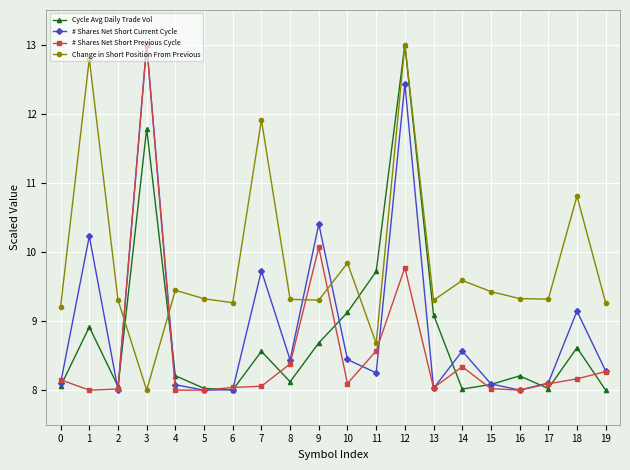

What are all the series names shown in the legend?

Cycle Avg Daily Trade Vol, # Shares Net Short Current Cycle, # Shares Net Short Previous Cycle, Change in Short Position From Previous